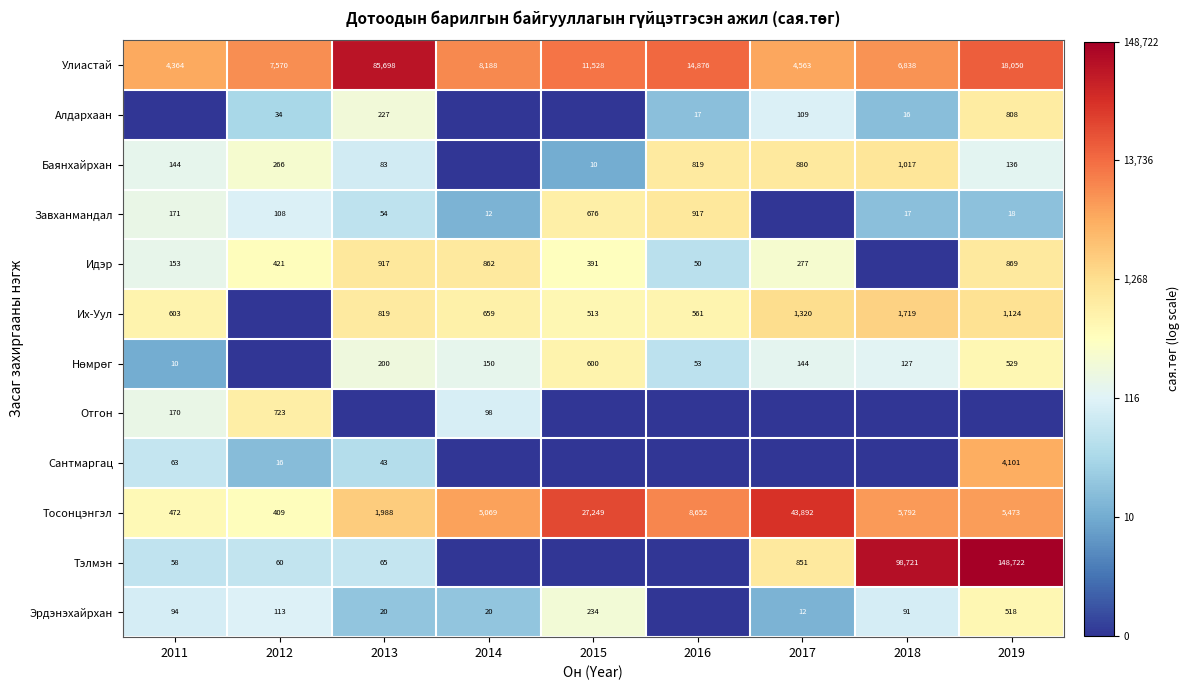

Where does the Тосонцэнгэл series first go above 5473?

2015